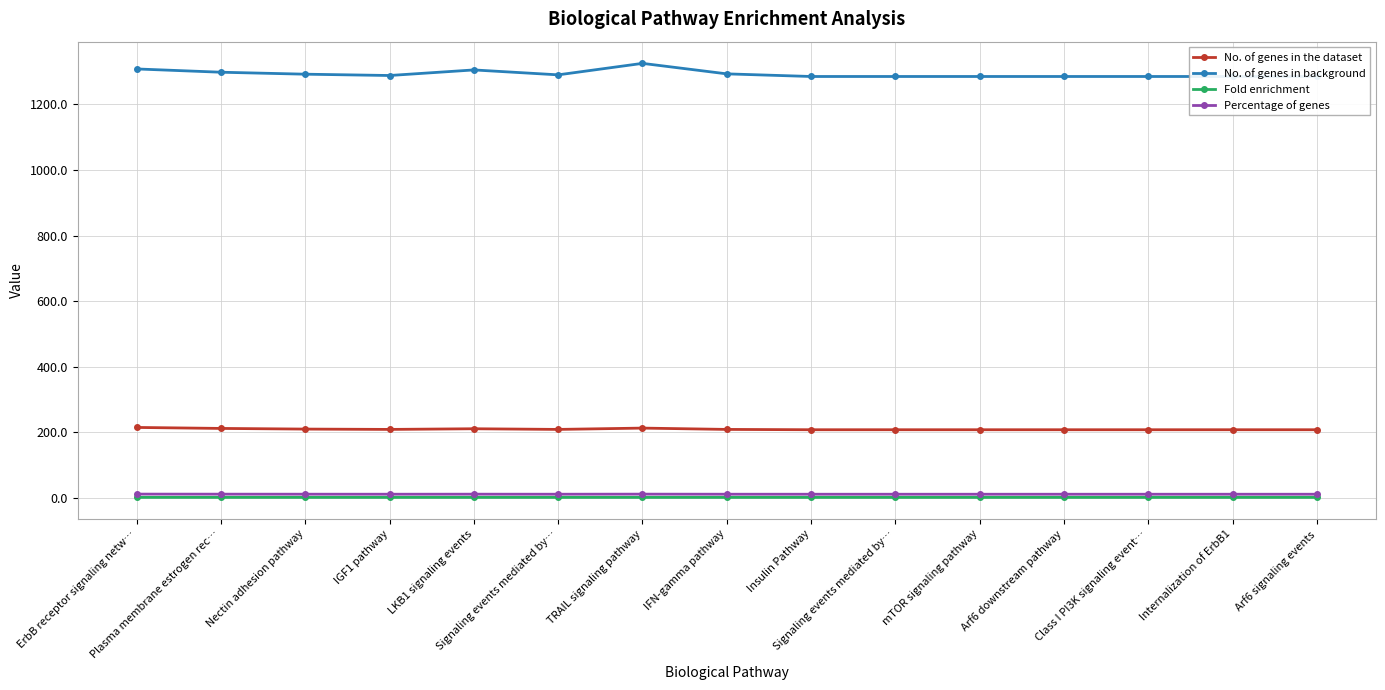

What is the approximate value of No. of genes in background at ErbB receptor signaling netw…?

1308.0